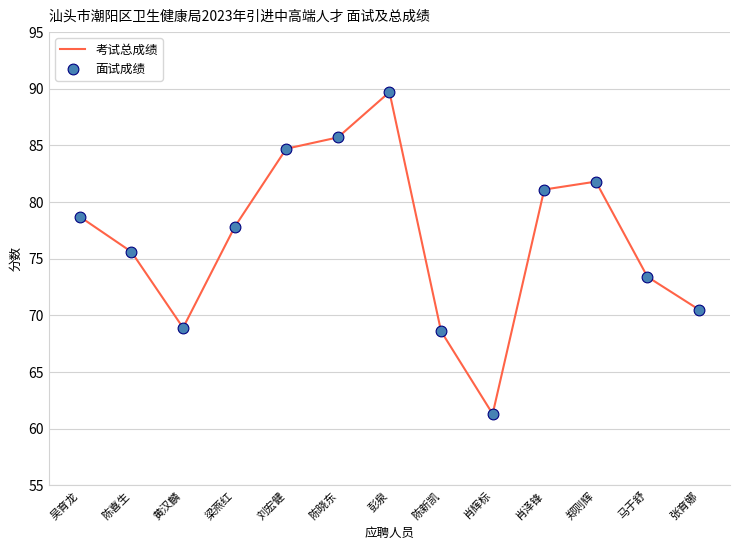

What is the ratio of the value at 彭泉 to the value at 张育娜?

1.3